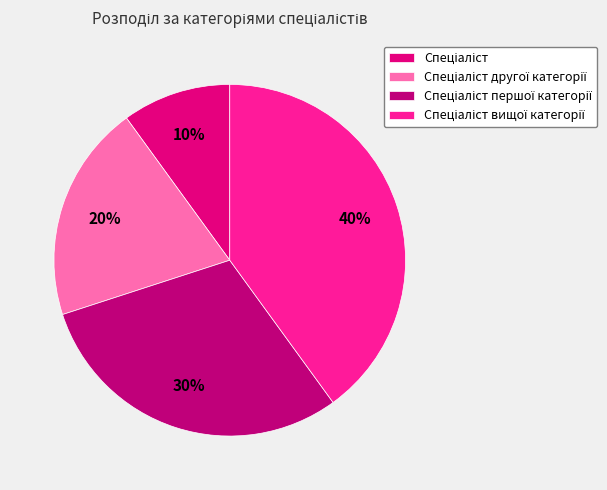

Which has a higher value, Спеціаліст or Спеціаліст першої категорії?

Спеціаліст першої категорії